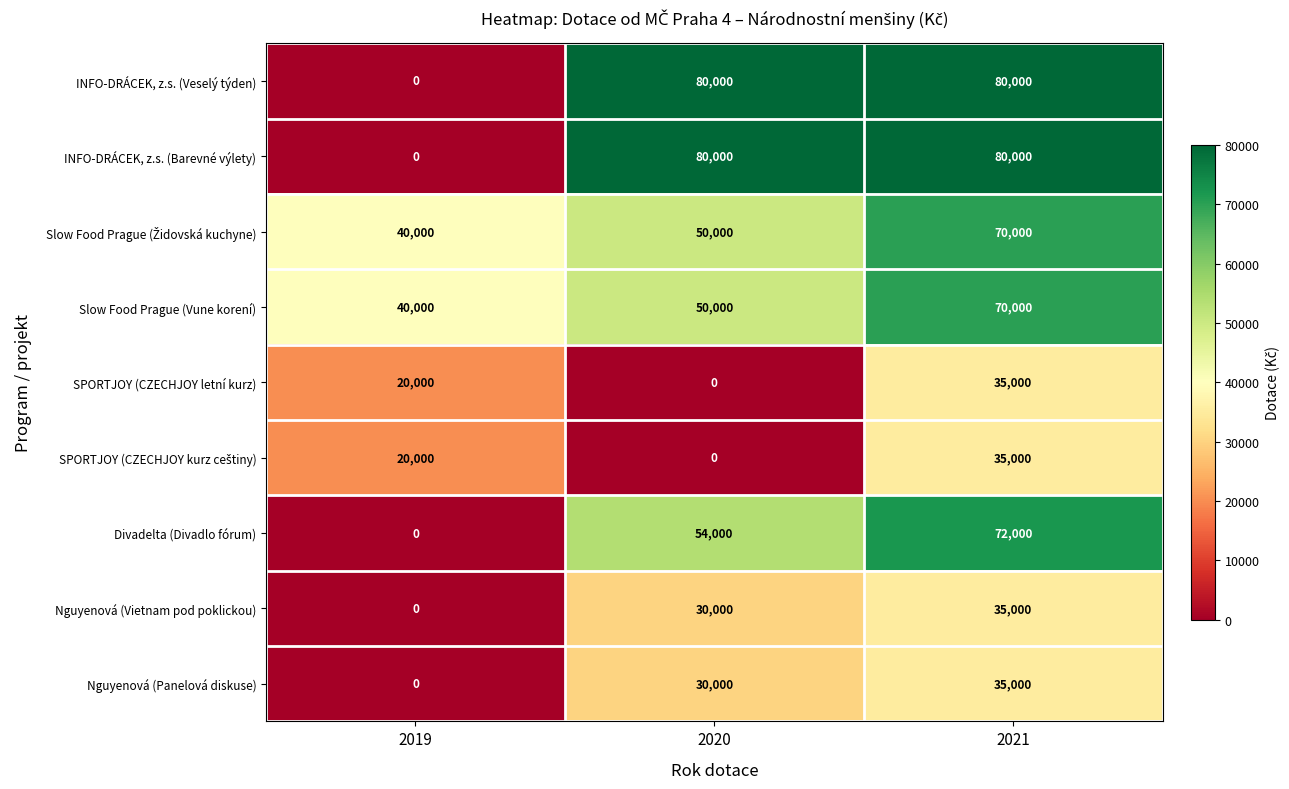

What is the spread (max minus min) of values at 2020?

80000